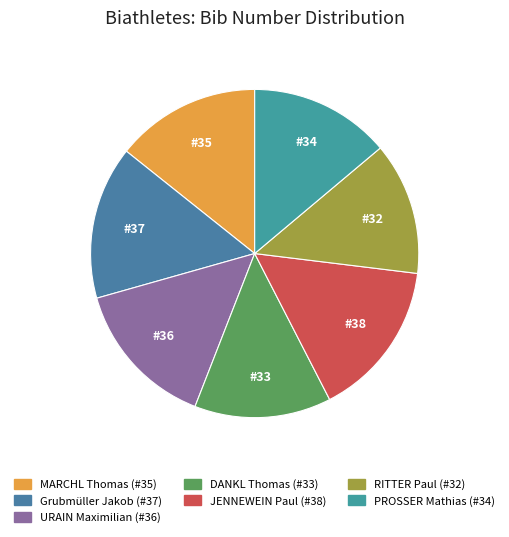

How many slices are in this pie chart?

7